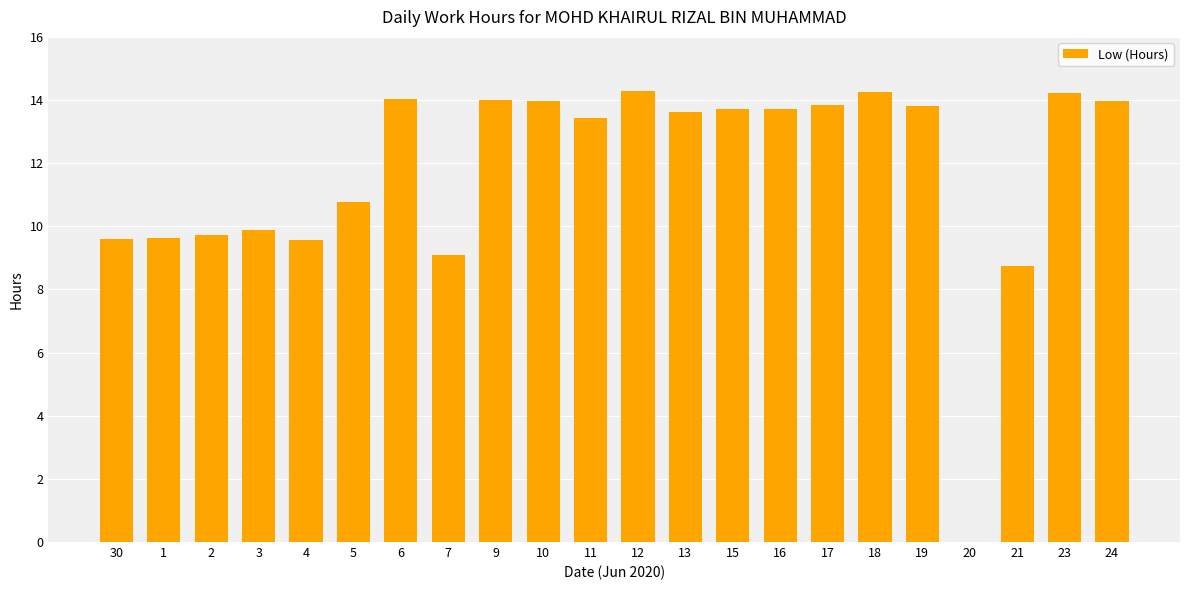

What is the sum of all values?

257.9